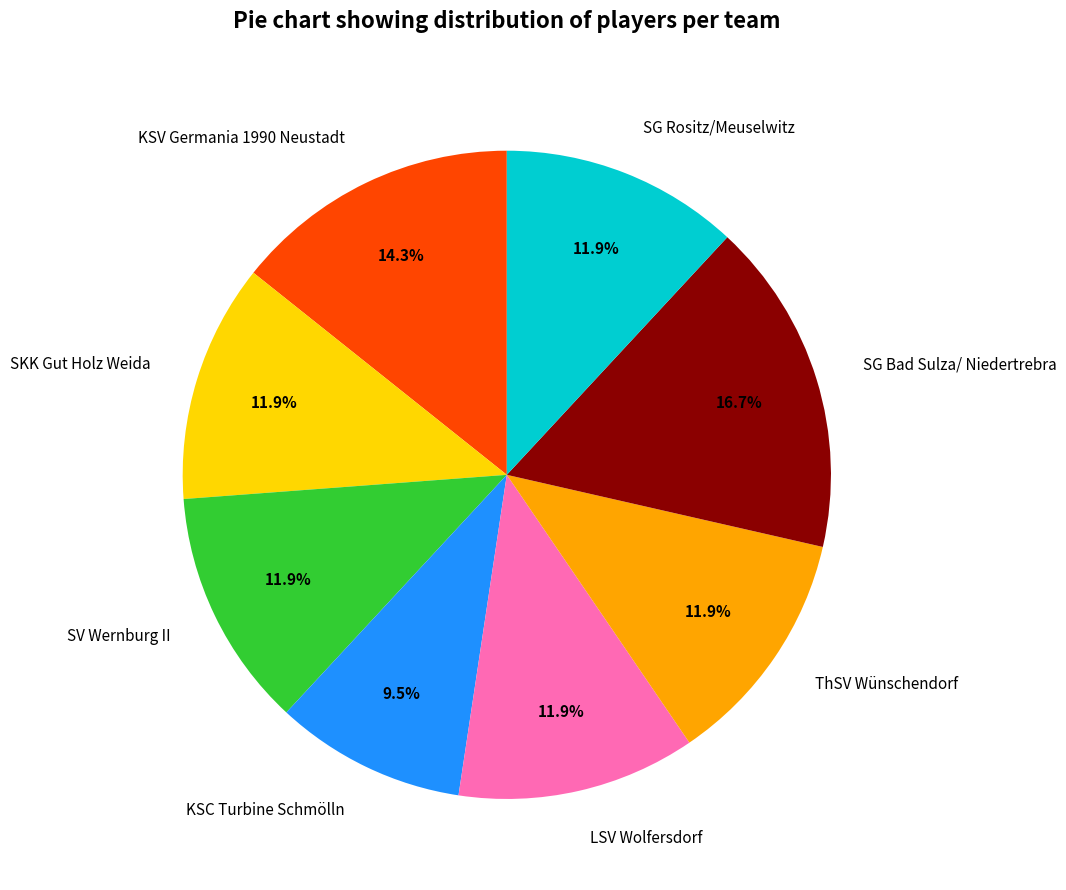

To the nearest percent, what portion does KSV Germania 1990 Neustadt represent?

14%